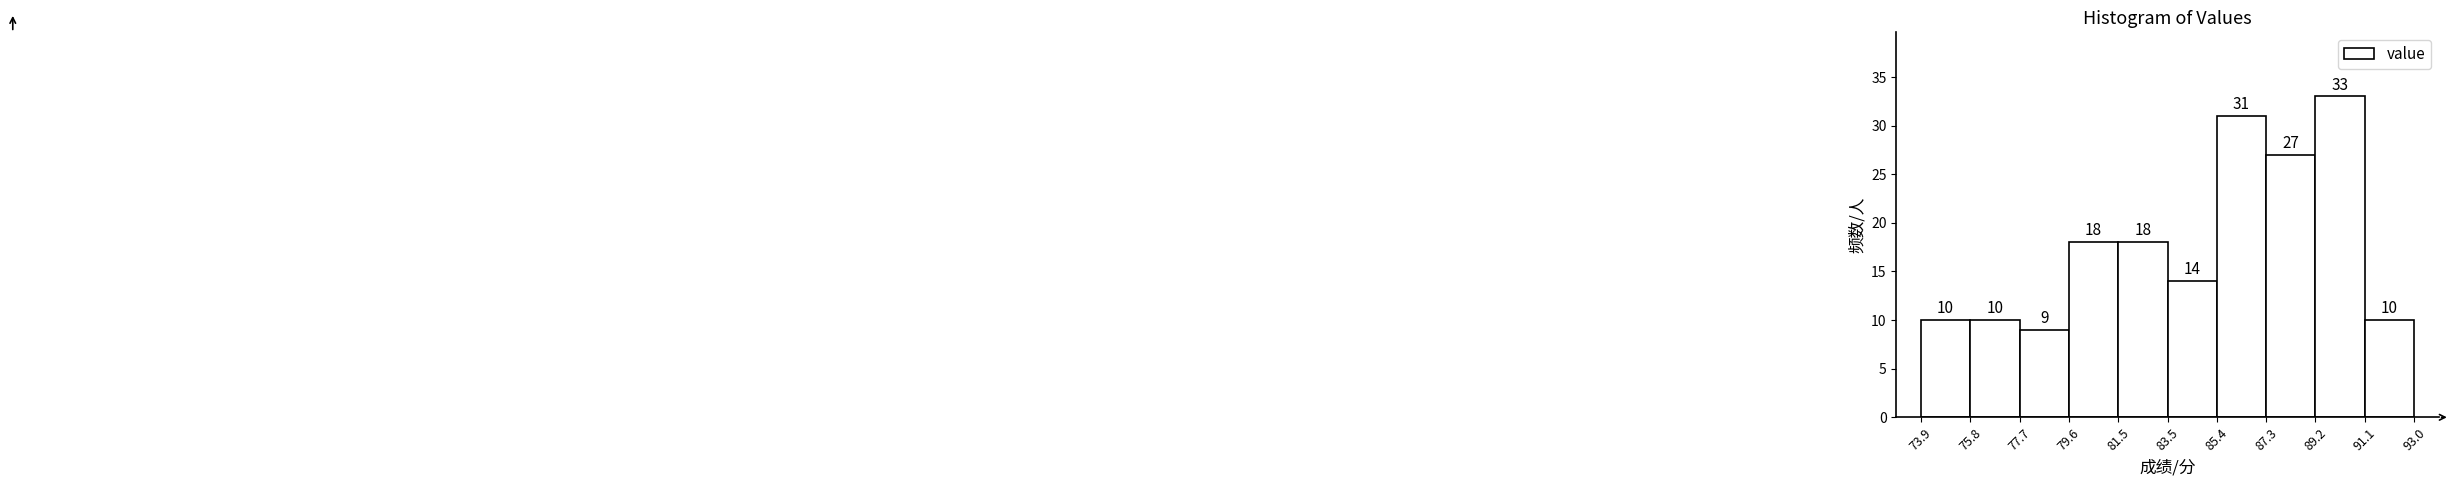

What is the height of the bar covering 85.4 to 87.3 on the x-axis?

31